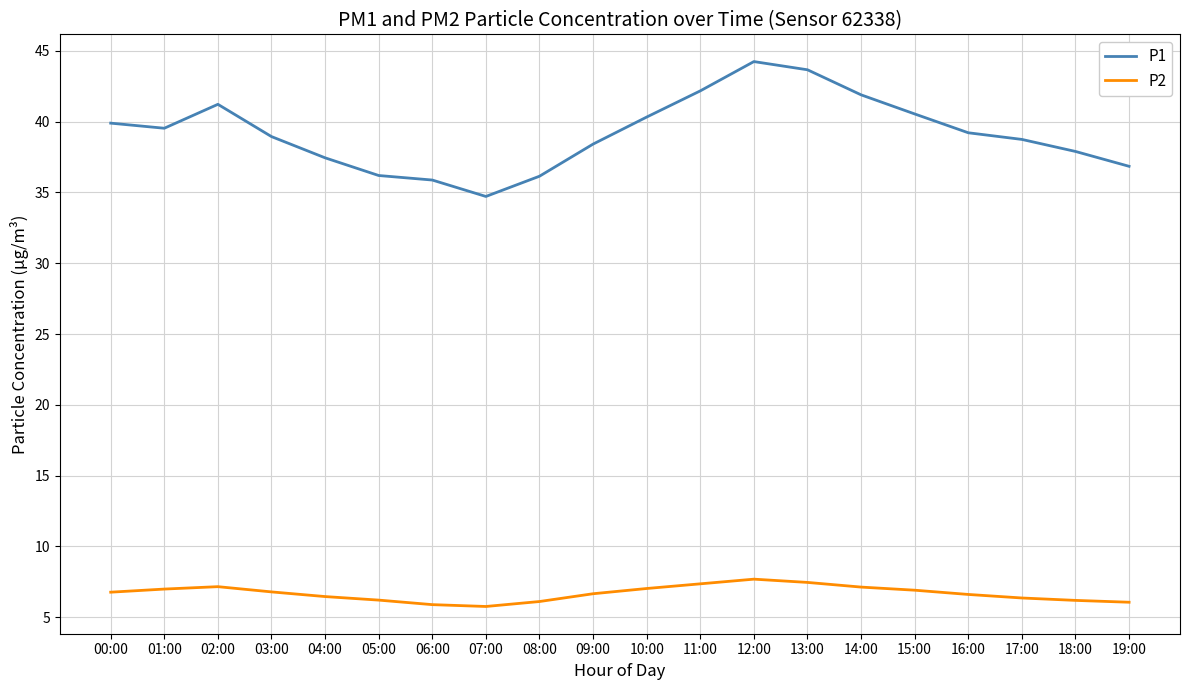

What is the lowest value of the P1 series?

34.7